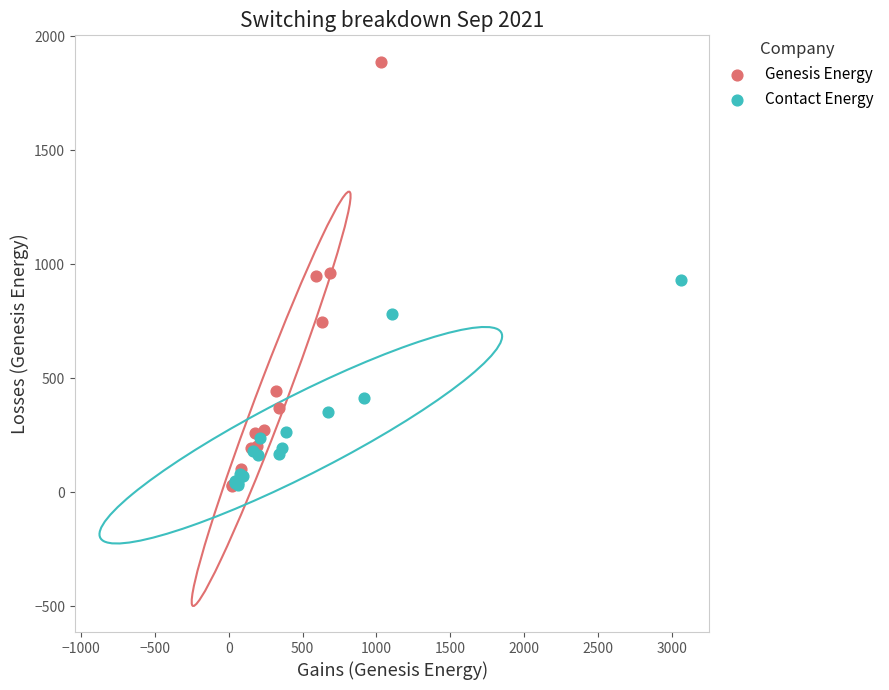

Which series has the largest Y range (max minus min)?

Genesis Energy